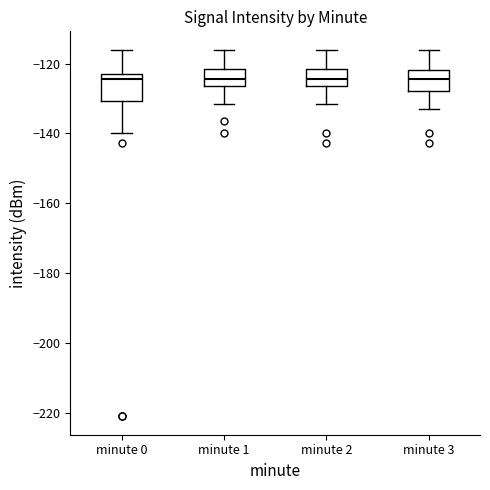

Reading left to right, read every box against the y-axis: the position of its median line, the range the box covers, and the ends of its whiskers. The values are not printed on the chart, so give them approximately, as read against the axis.

minute 0: median -124, box -130 to -122, whiskers -140 to -116
minute 1: median -124, box -126 to -122, whiskers -132 to -116
minute 2: median -124, box -126 to -122, whiskers -132 to -116
minute 3: median -124, box -128 to -122, whiskers -134 to -116